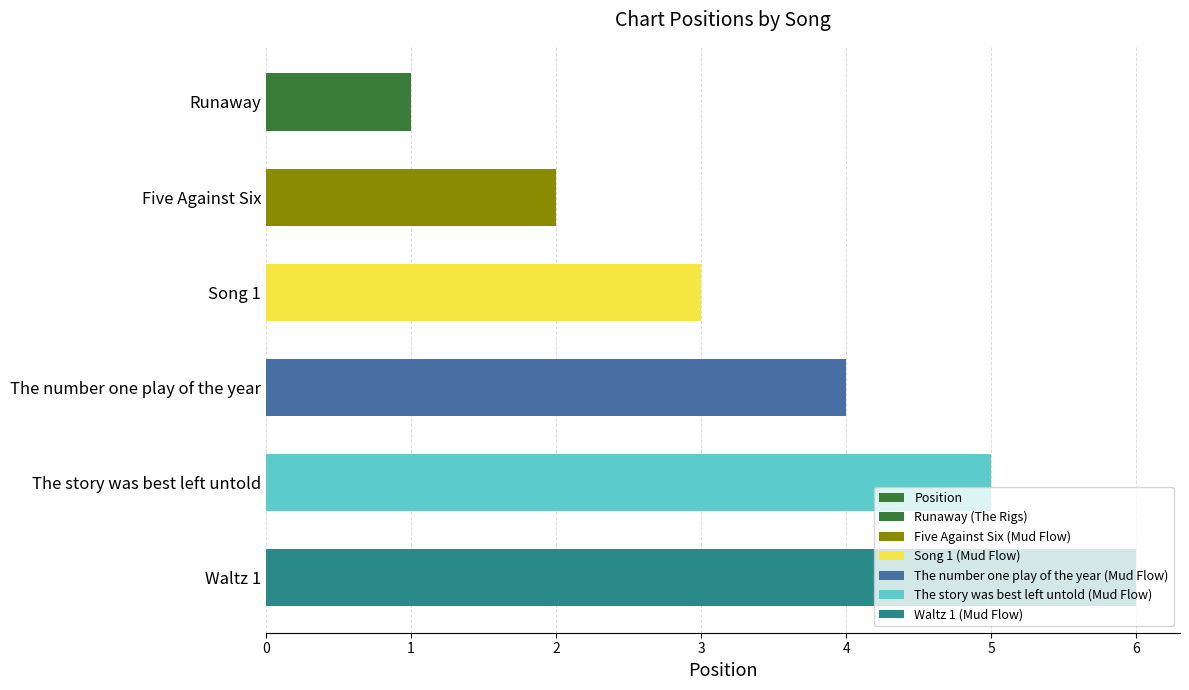

How many values are below 4?

3